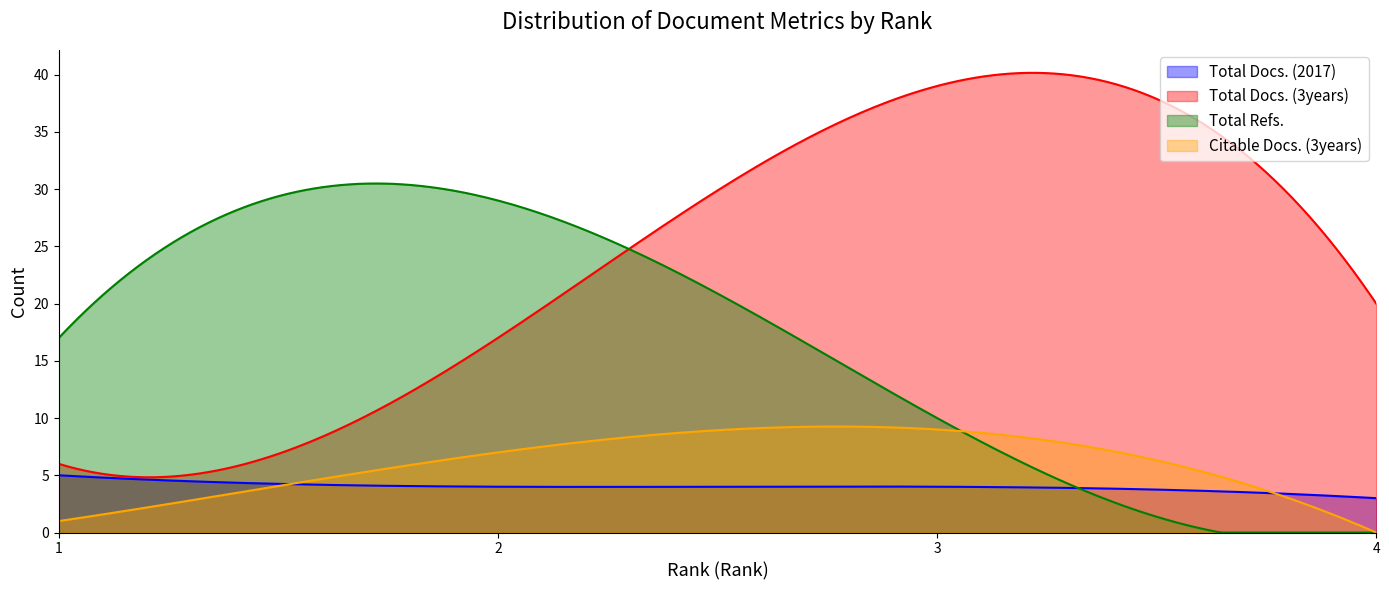

Reading left to right, transcribe all the data shown in this chart.

Total Docs. (2017): 5	4	4	3
Total Docs. (3years): 6	17	39	20
Total Refs.: 17	29	10	0
Citable Docs. (3years): 1	7	9	0